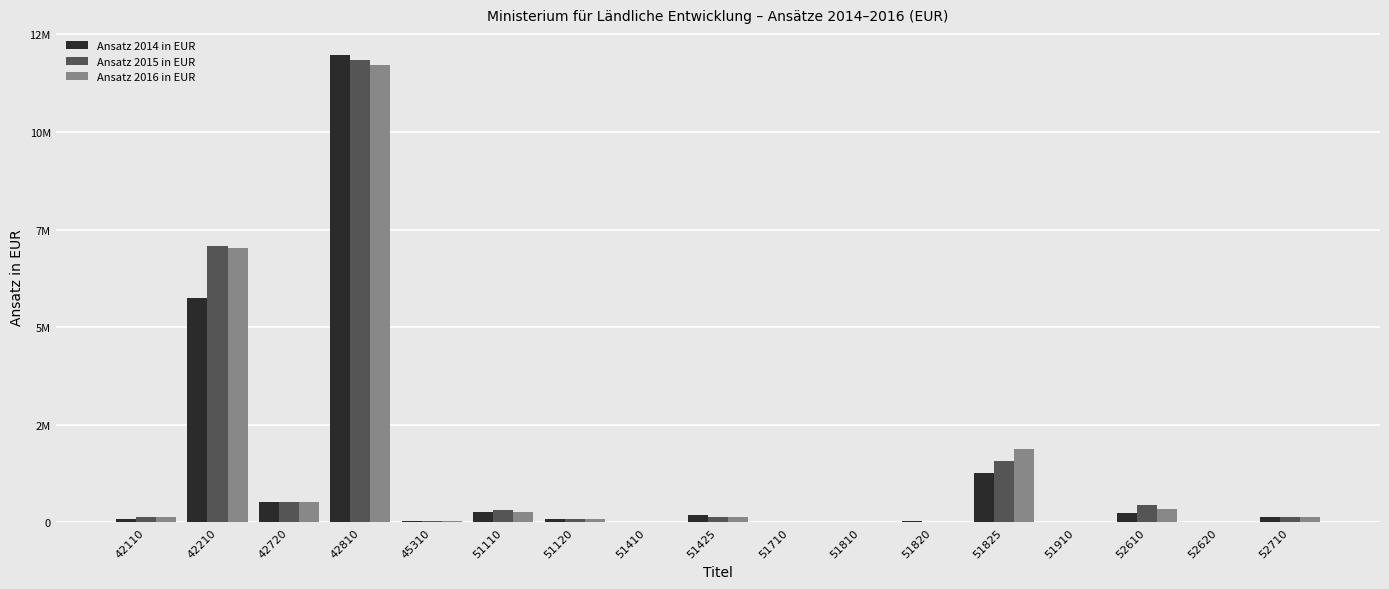

Are the bars grouped side by side (vs. stacked)?

Yes